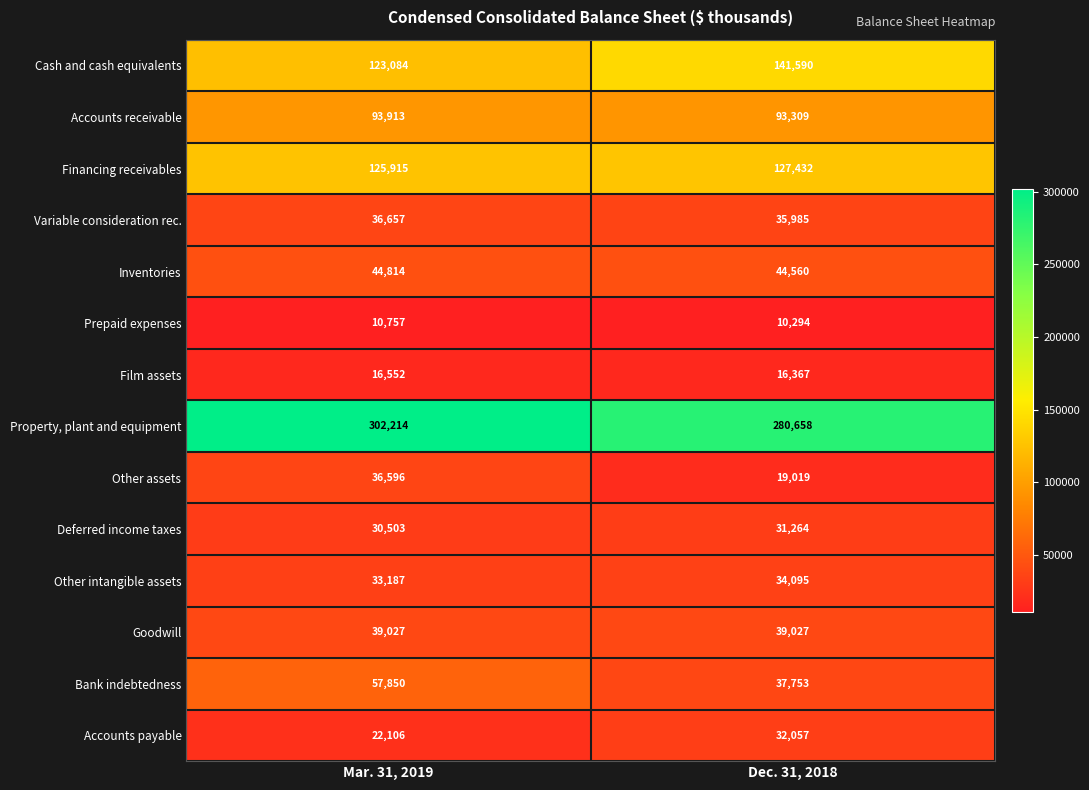

What is the minimum value shown in the chart?

10294